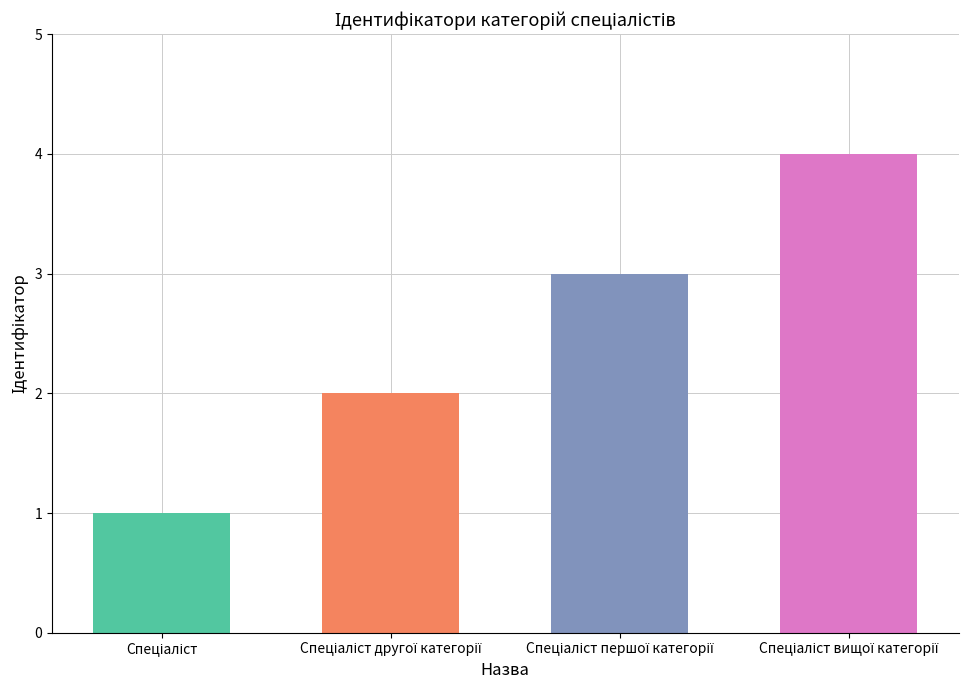

Rank the categories by value from highest to lowest.

Спеціаліст вищої категорії, Спеціаліст першої категорії, Спеціаліст другої категорії, Спеціаліст